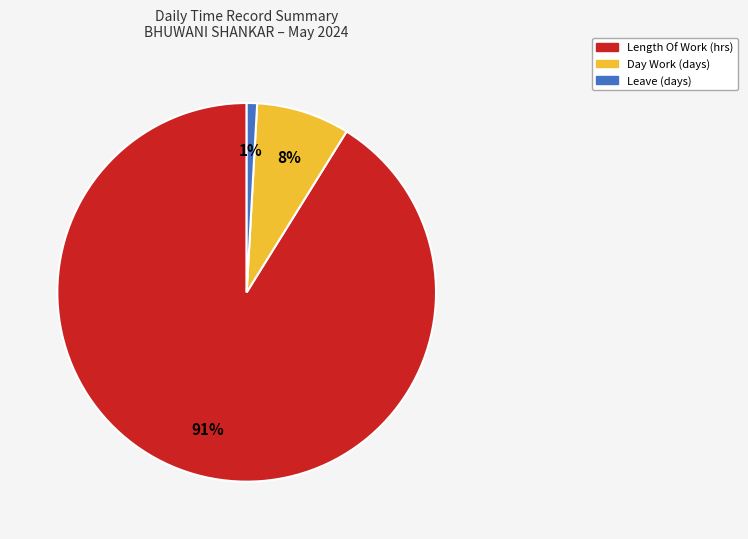

How many slices are in this pie chart?

3